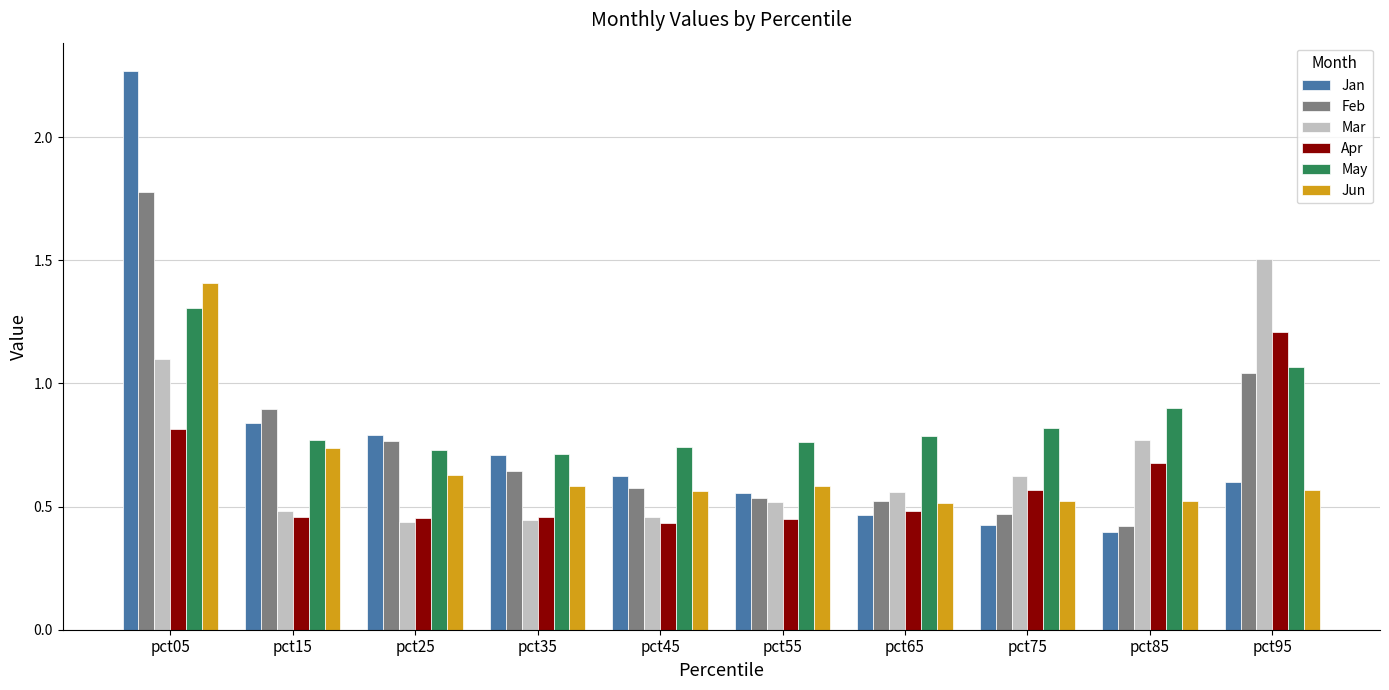

Is the value of May at pct25 greater than the value of Jan at pct85?

Yes